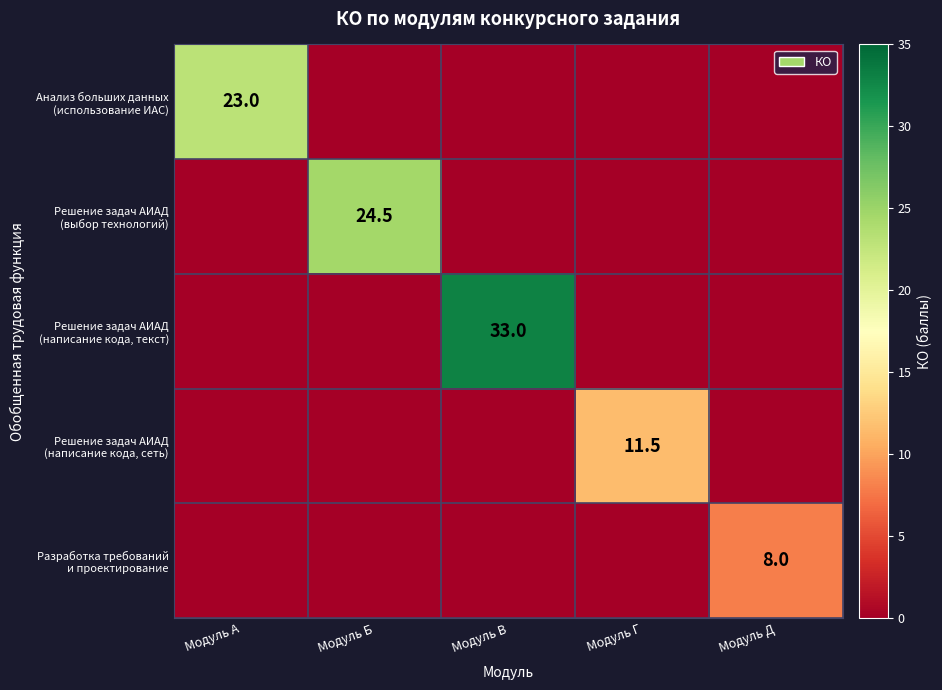

The Решение задач АИАД (написание кода, текст) series shows -18.3 at Модуль А. True or false?

False